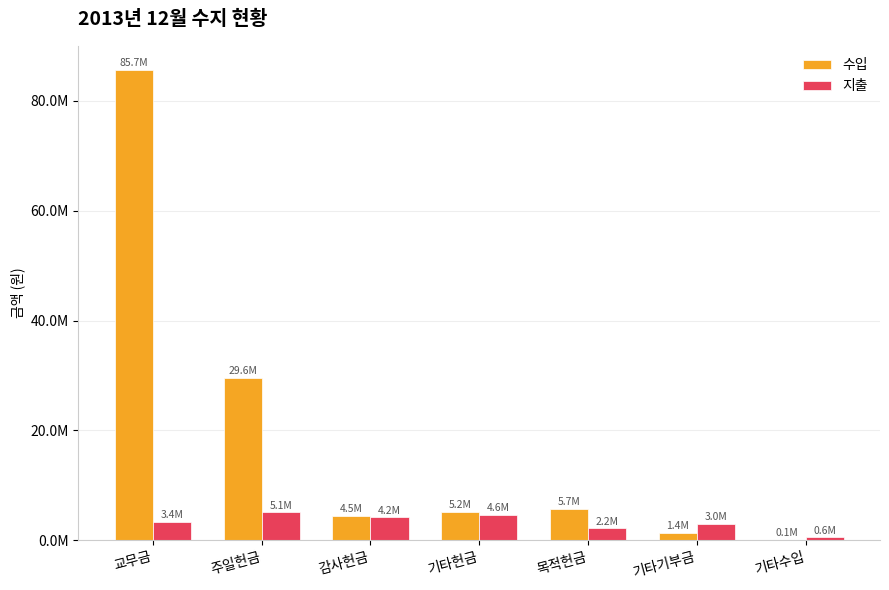

What are all the series names shown in the legend?

수입, 지출